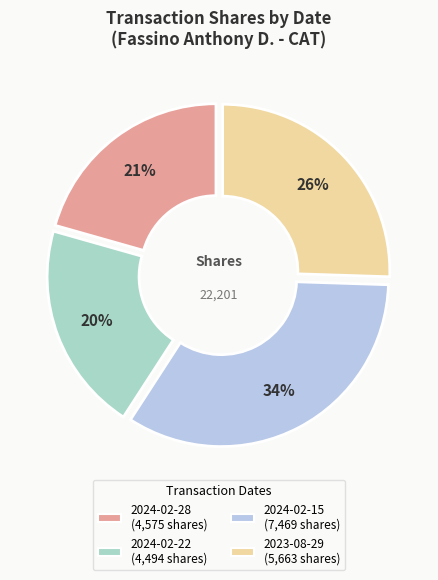

Is 2024-02-22 the majority of the pie?

No